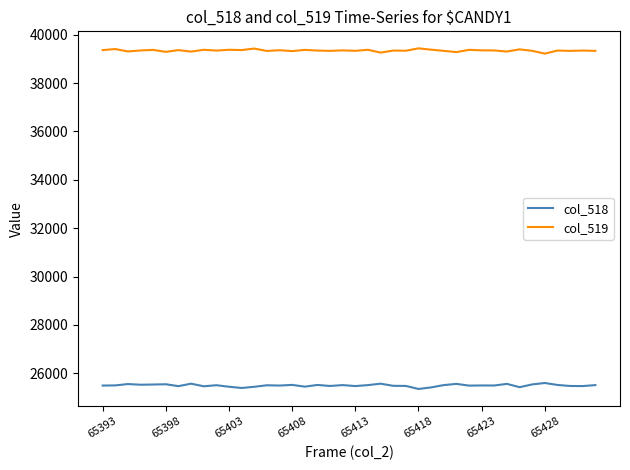

List the series in order of their peak value, highest first.

col_519, col_518